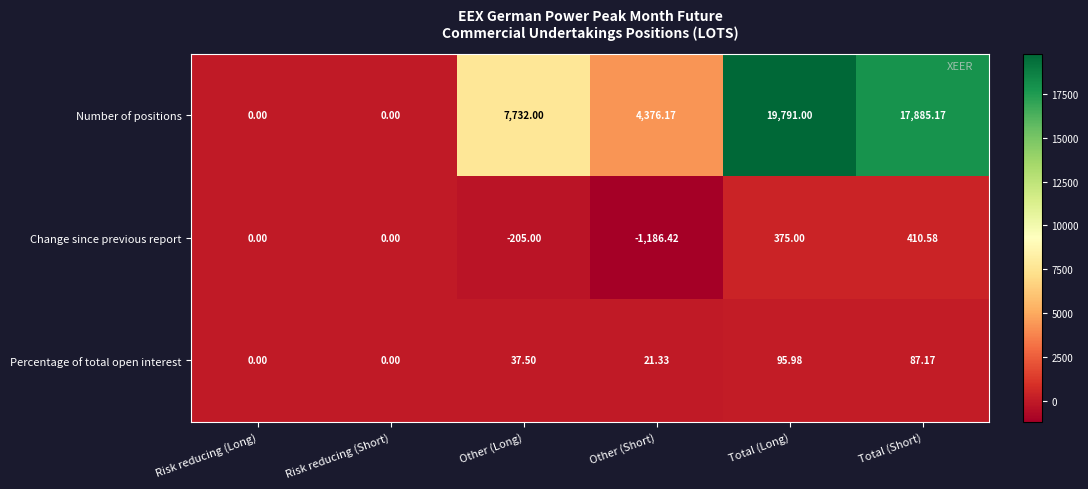

Between Other (Long) and Total (Short), which series saw the biggest shift?

Number of positions